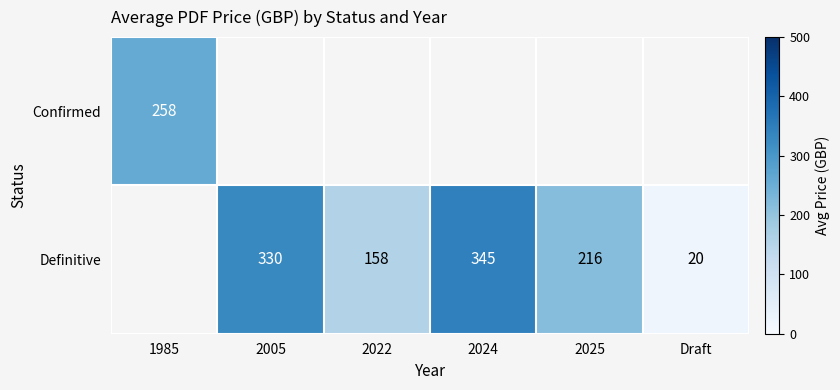

Is it true that Definitive equals 157 at 2024?

False